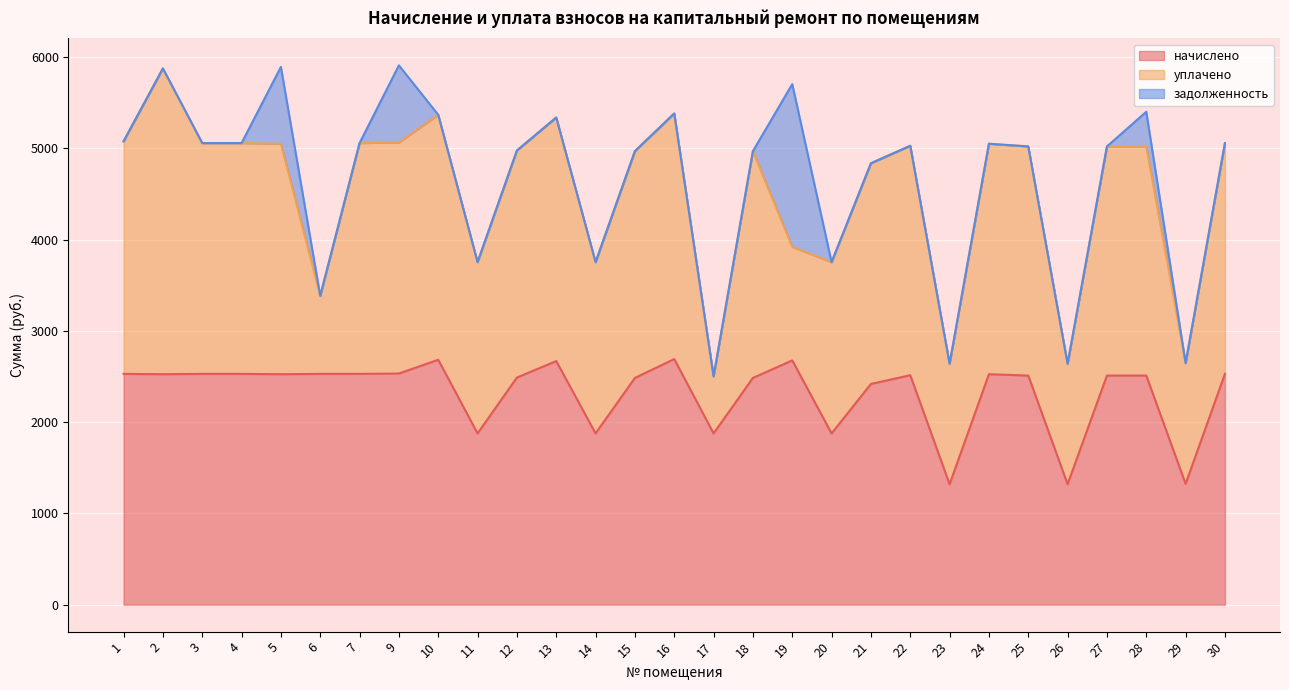

Where does the уплачено series first go above 2510?

1